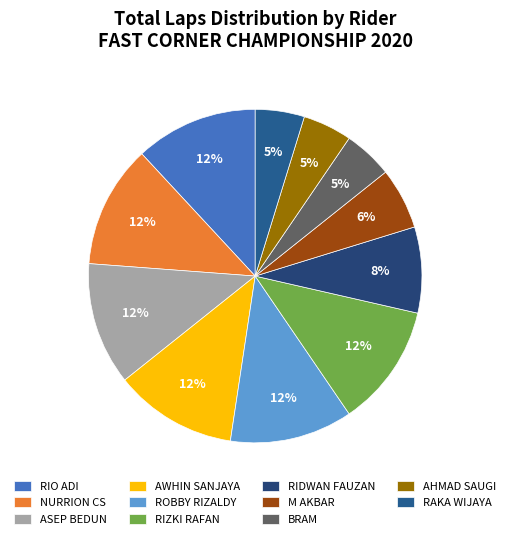

True or false: ROBBY RIZALDY accounts for 1% of the total.

False